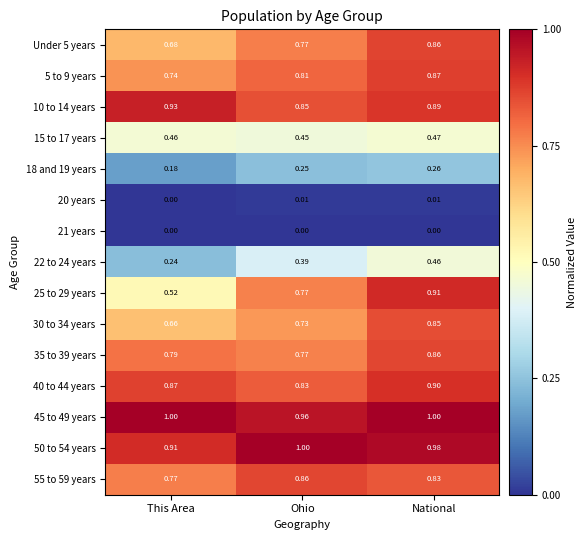

Where is 35 to 39 years nearest to the value 0?

Ohio